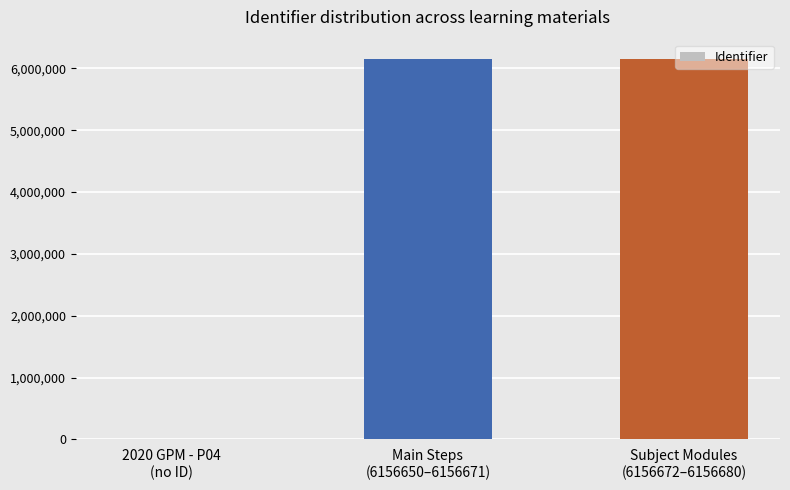

What is the maximum value shown in the chart?

6156676